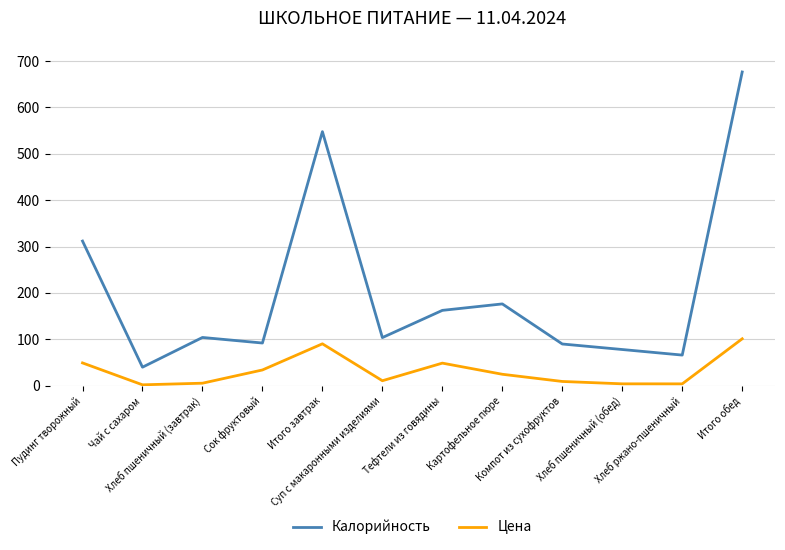

What is the sum of the Калорийность values at Хлеб пшеничный (завтрак) and Компот из сухофруктов?

193.9